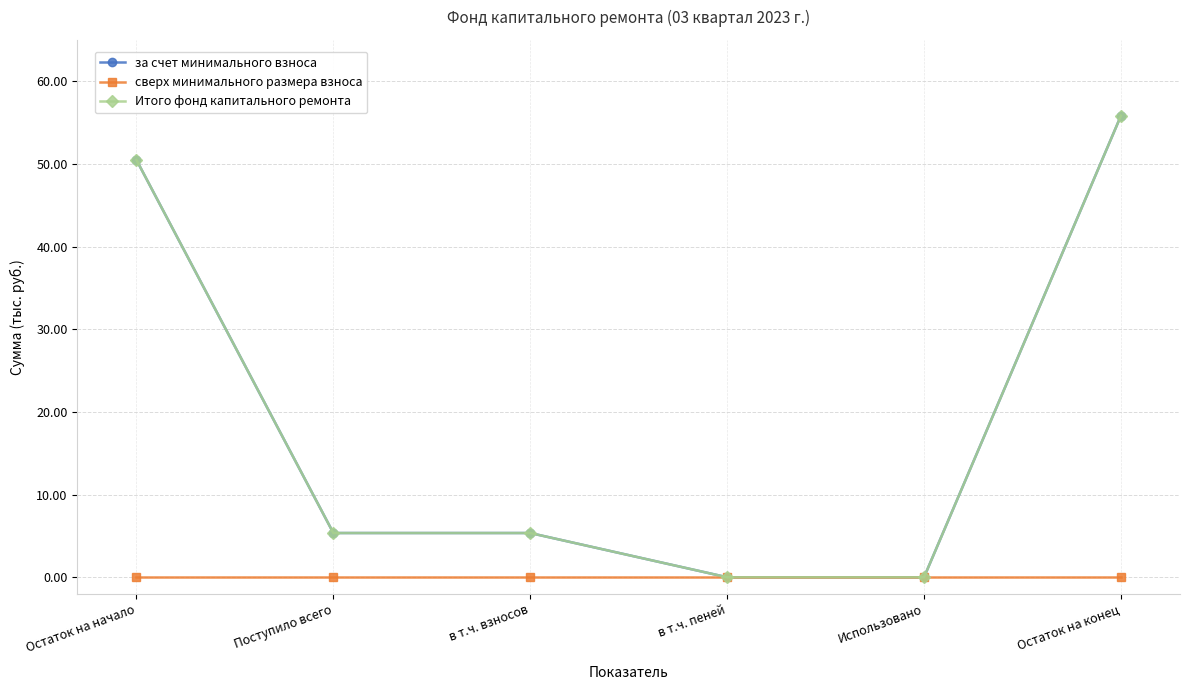

Where is сверх минимального размера взноса nearest to the value 0?

Остаток на начало